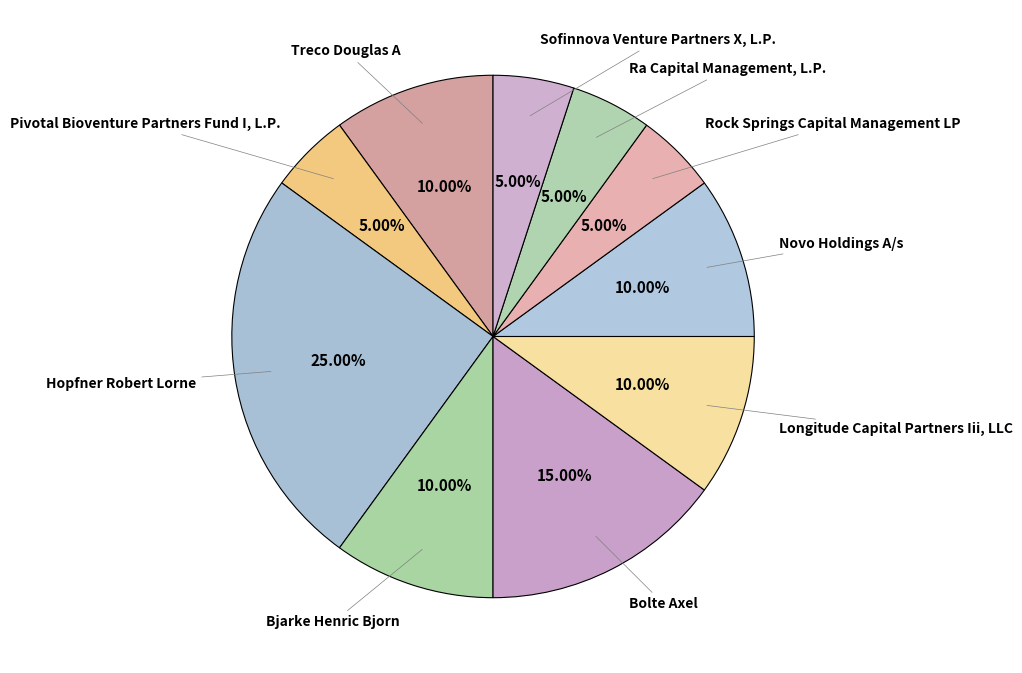

Approximately how many times larger is the value at Bolte Axel compared to Treco Douglas A?

1.5